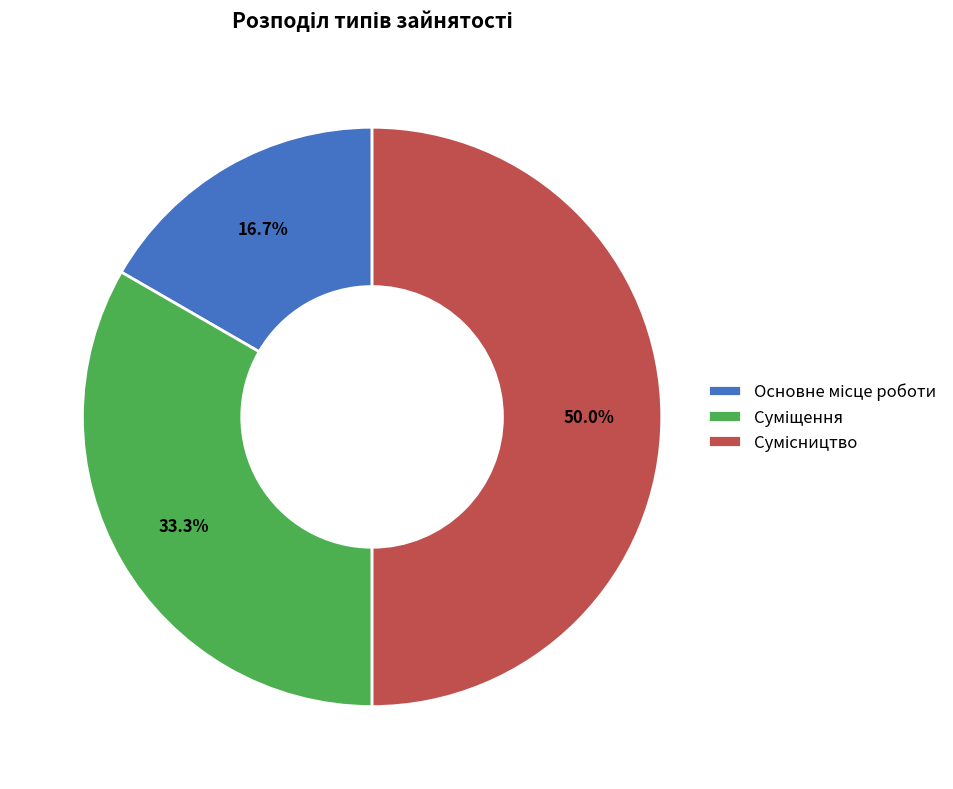

Count the number of slices in the pie.

3